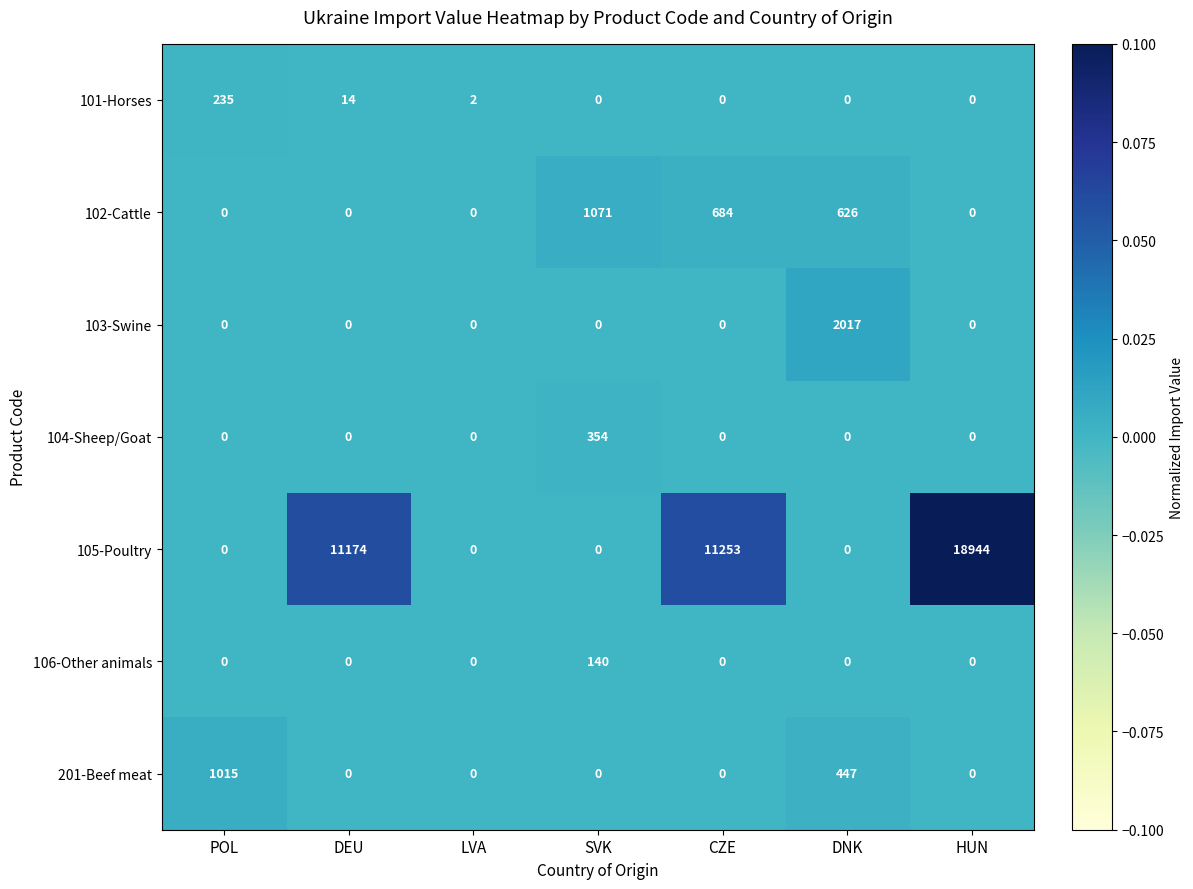

True or false: 102-Cattle has a value of -479 at HUN.

False